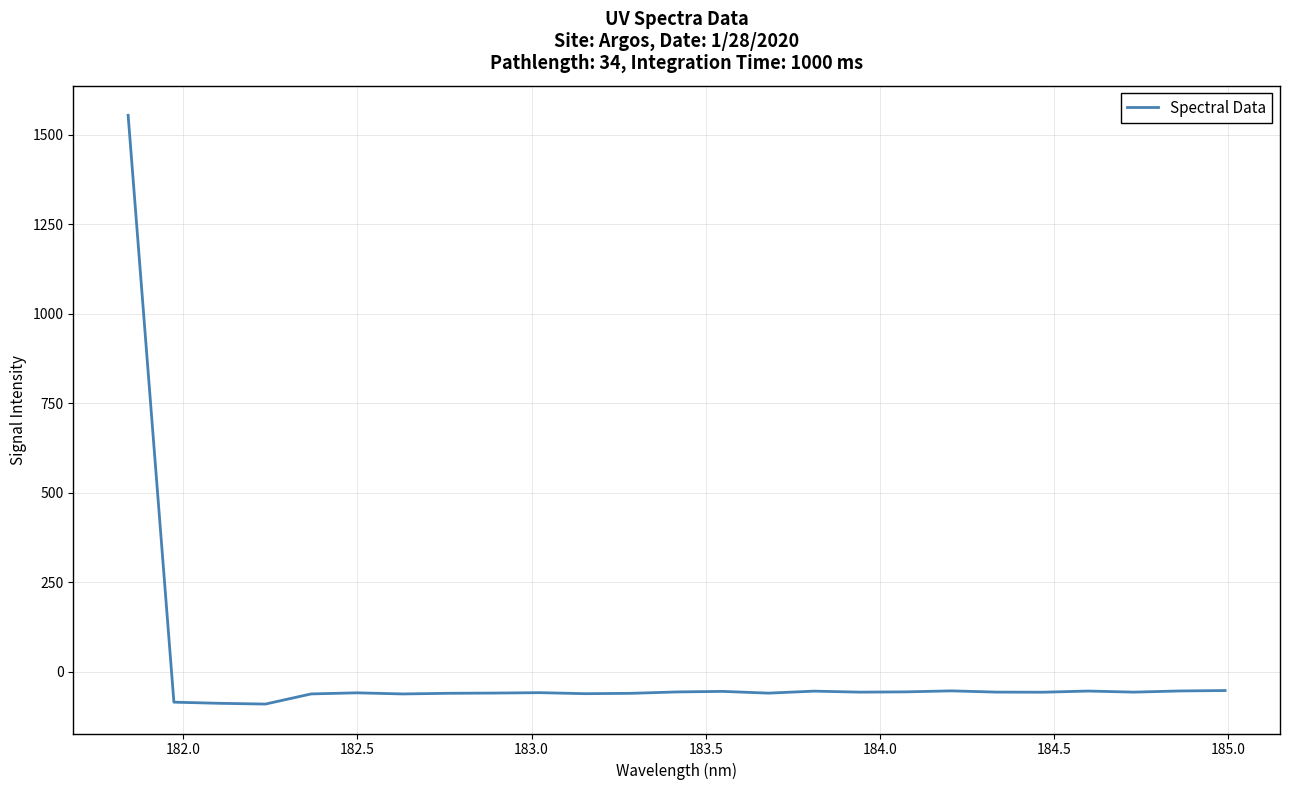

How many lines are shown in the chart?

1